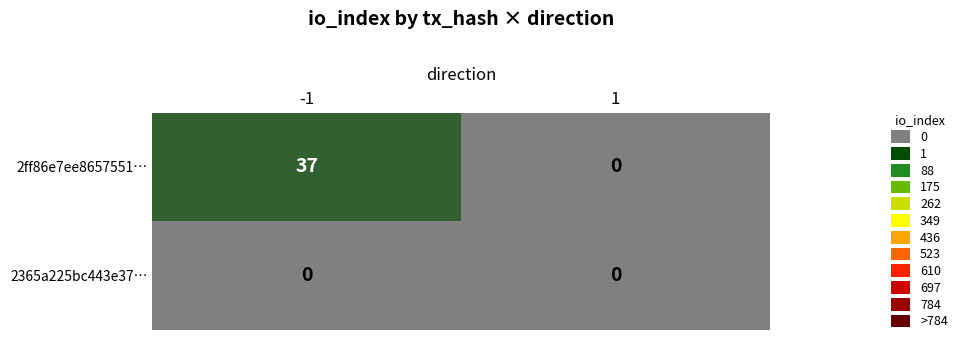

Which series changed the most between -1 and 1?

2ff86e7ee8657551…